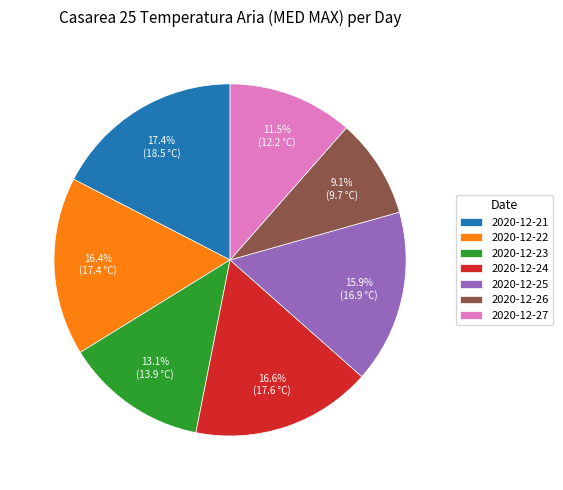

The 2020-12-21 slice represents 17% of the pie. True or false?

True